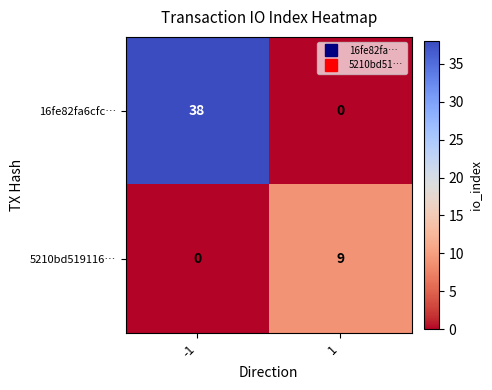

Count the number of categories in the chart.

2